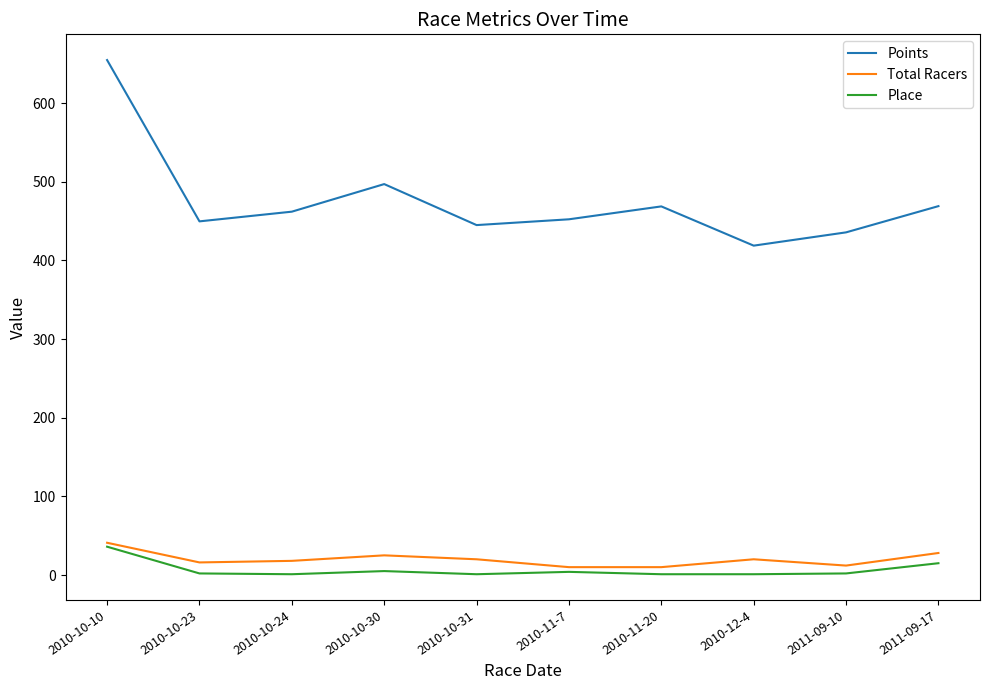

True or false: Points has a value of 271.9 at 2010-10-30.

False